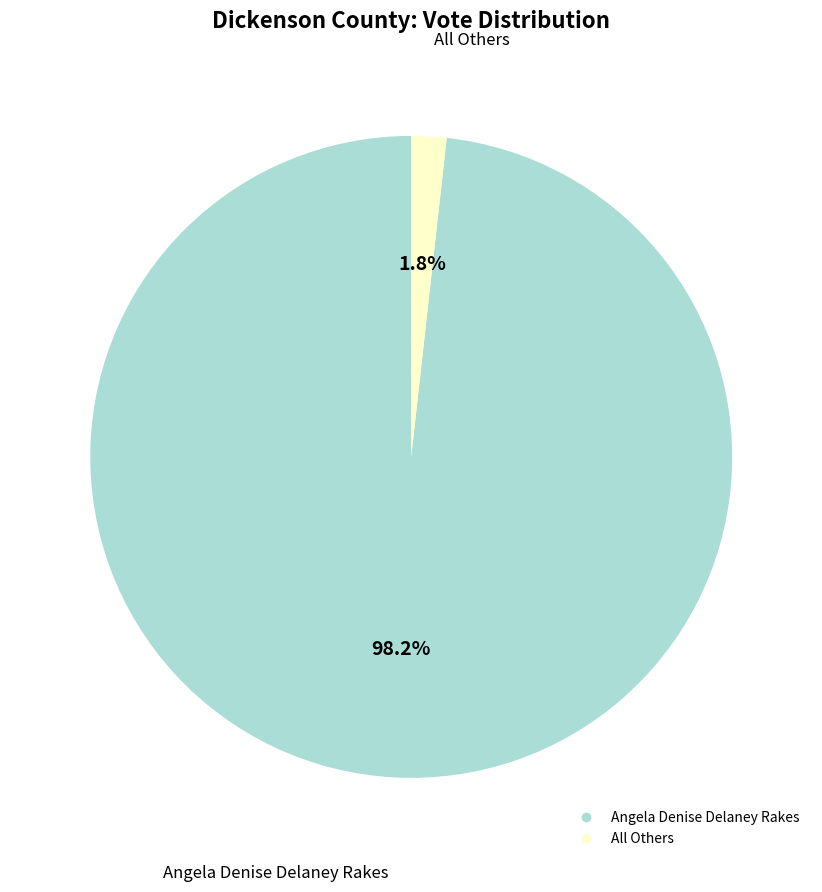

Is All Others the majority of the pie?

No